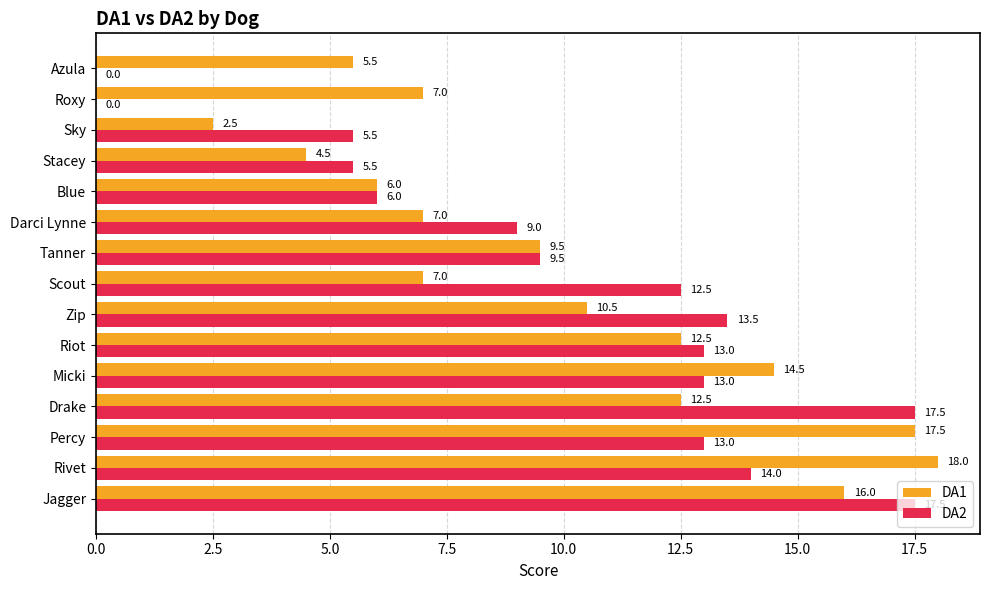

True or false: DA1 has a value of 9.1 at Micki.

False